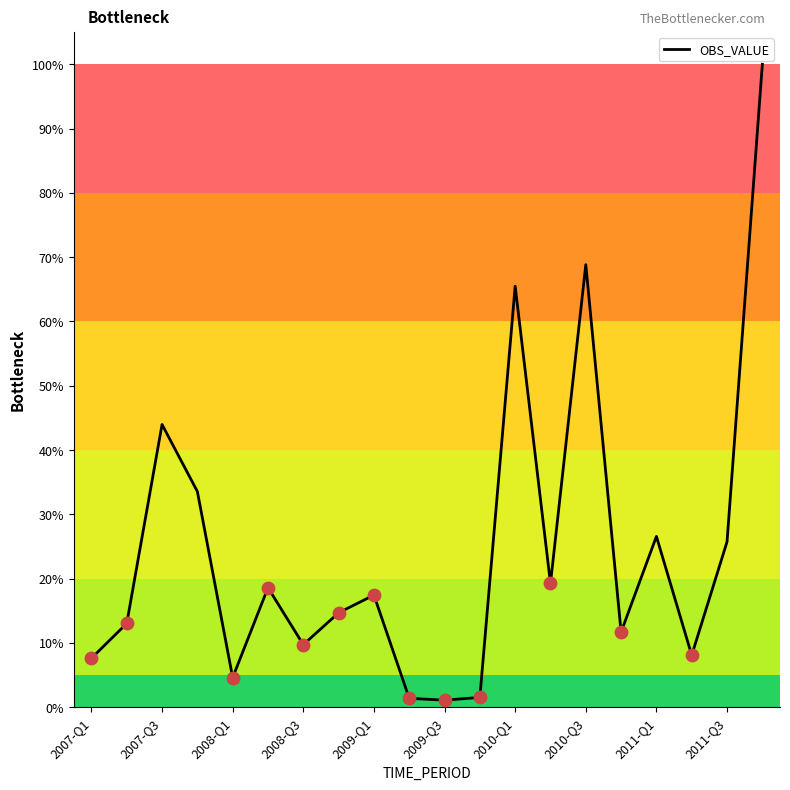

What is the greatest value displayed?

100.0